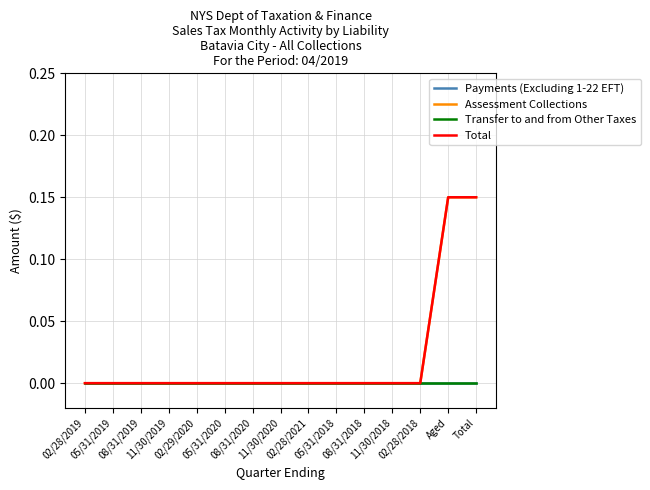

Reading left to right, extract all data points from this chart.

Payments (Excluding 1-22 EFT): 02/28/2019=0.0	05/31/2019=0.0	08/31/2019=0.0	11/30/2019=0.0	02/29/2020=0.0	05/31/2020=0.0	08/31/2020=0.0	11/30/2020=0.0	02/28/2021=0.0	05/31/2018=0.0	08/31/2018=0.0	11/30/2018=0.0	02/28/2018=0.0	Aged=0.0	Total=0.0
Assessment Collections: 02/28/2019=0.0	05/31/2019=0.0	08/31/2019=0.0	11/30/2019=0.0	02/29/2020=0.0	05/31/2020=0.0	08/31/2020=0.0	11/30/2020=0.0	02/28/2021=0.0	05/31/2018=0.0	08/31/2018=0.0	11/30/2018=0.0	02/28/2018=0.0	Aged=0.1	Total=0.1
Transfer to and from Other Taxes: 02/28/2019=0.0	05/31/2019=0.0	08/31/2019=0.0	11/30/2019=0.0	02/29/2020=0.0	05/31/2020=0.0	08/31/2020=0.0	11/30/2020=0.0	02/28/2021=0.0	05/31/2018=0.0	08/31/2018=0.0	11/30/2018=0.0	02/28/2018=0.0	Aged=0.0	Total=0.0
Total: 02/28/2019=0.0	05/31/2019=0.0	08/31/2019=0.0	11/30/2019=0.0	02/29/2020=0.0	05/31/2020=0.0	08/31/2020=0.0	11/30/2020=0.0	02/28/2021=0.0	05/31/2018=0.0	08/31/2018=0.0	11/30/2018=0.0	02/28/2018=0.0	Aged=0.1	Total=0.1